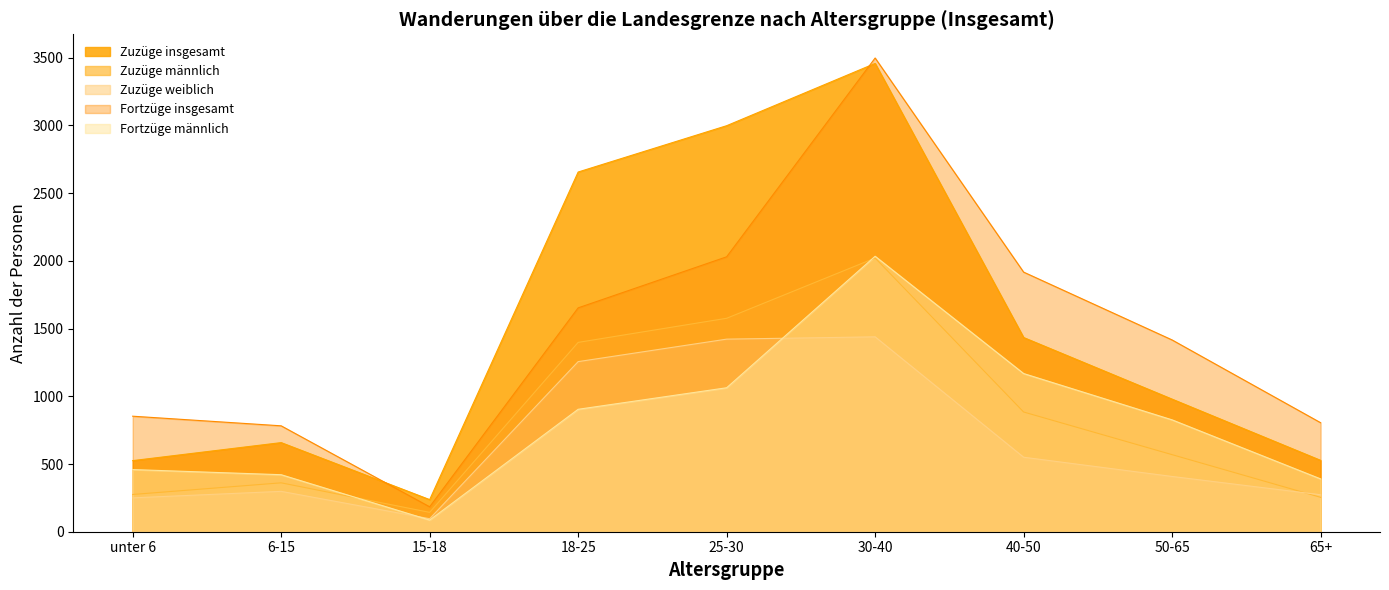

Reading right to left, what are all the values shown in this chart?

Zuzüge insgesamt: 65+=527	50-65=979	40-50=1434	30-40=3458	25-30=2998	18-25=2656	15-18=237	6-15=658	unter 6=525
Zuzüge männlich: 65+=254	50-65=569	40-50=884	30-40=2021	25-30=1576	18-25=1398	15-18=143	6-15=361	unter 6=275
Zuzüge weiblich: 65+=273	50-65=408	40-50=550	30-40=1439	25-30=1422	18-25=1256	15-18=96	6-15=298	unter 6=250
Fortzüge insgesamt: 65+=805	50-65=1416	40-50=1917	30-40=3498	25-30=2030	18-25=1653	15-18=184	6-15=782	unter 6=853
Fortzüge männlich: 65+=390	50-65=826	40-50=1168	30-40=2034	25-30=1063	18-25=904	15-18=86	6-15=421	unter 6=459